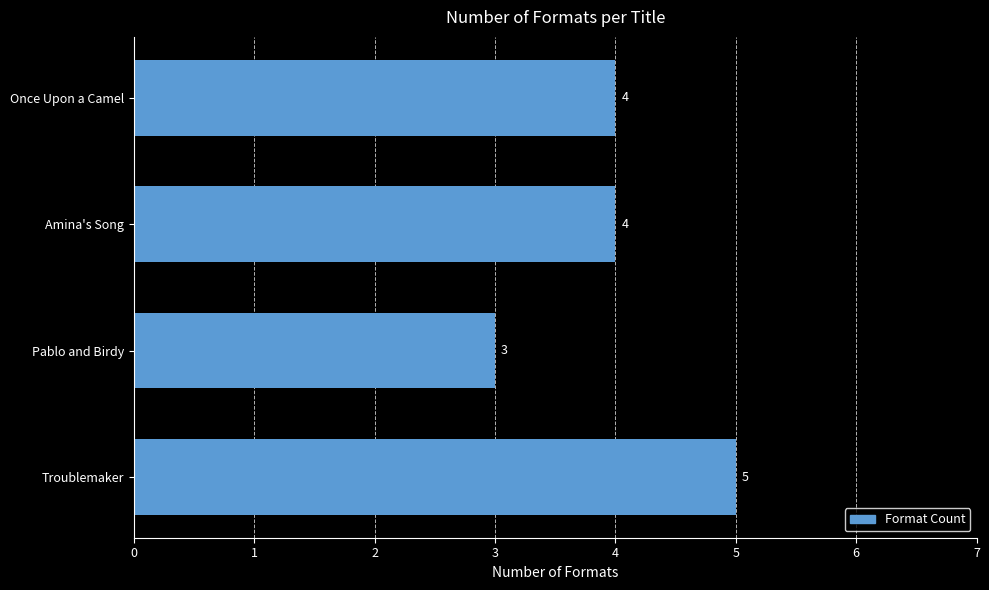

How many values are between 4 and 5?

3